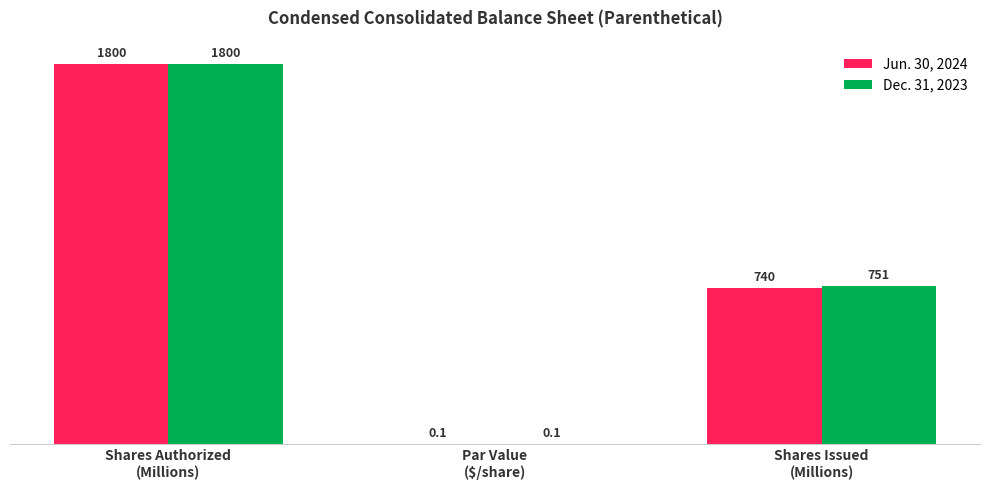

Is it true that Dec. 31, 2023 equals 1800.0 at Shares Authorized
(Millions)?

True